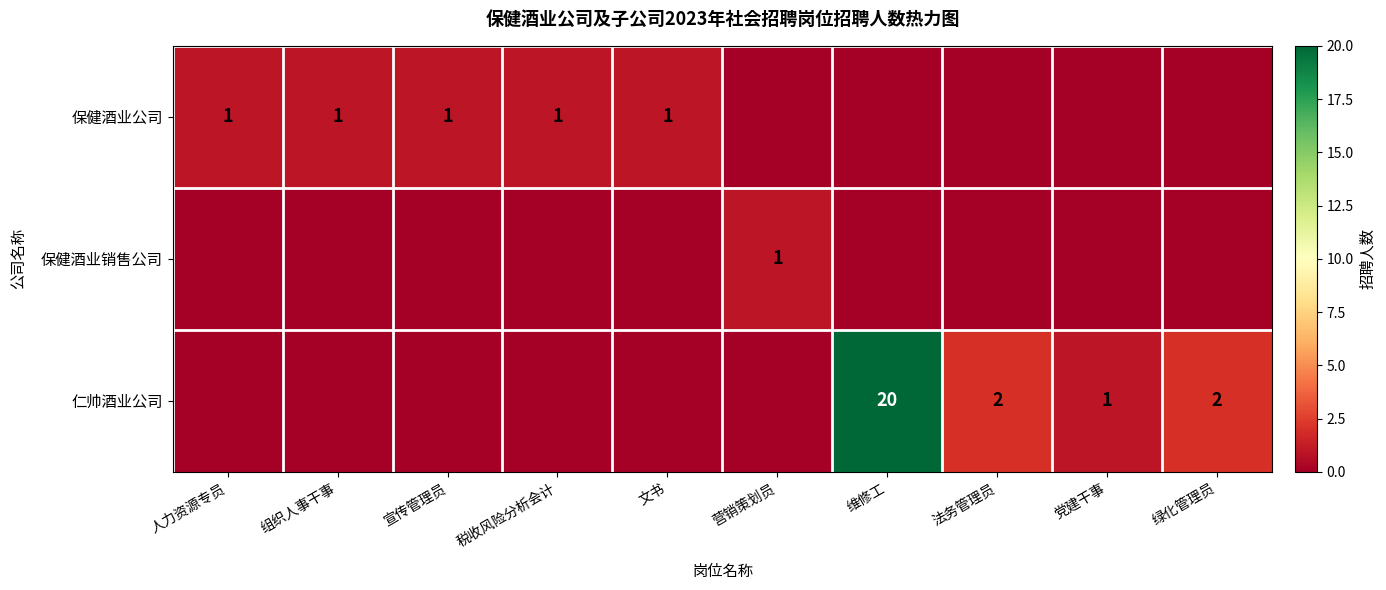

The 保健酒业公司 series shows 1 at 文书. True or false?

True